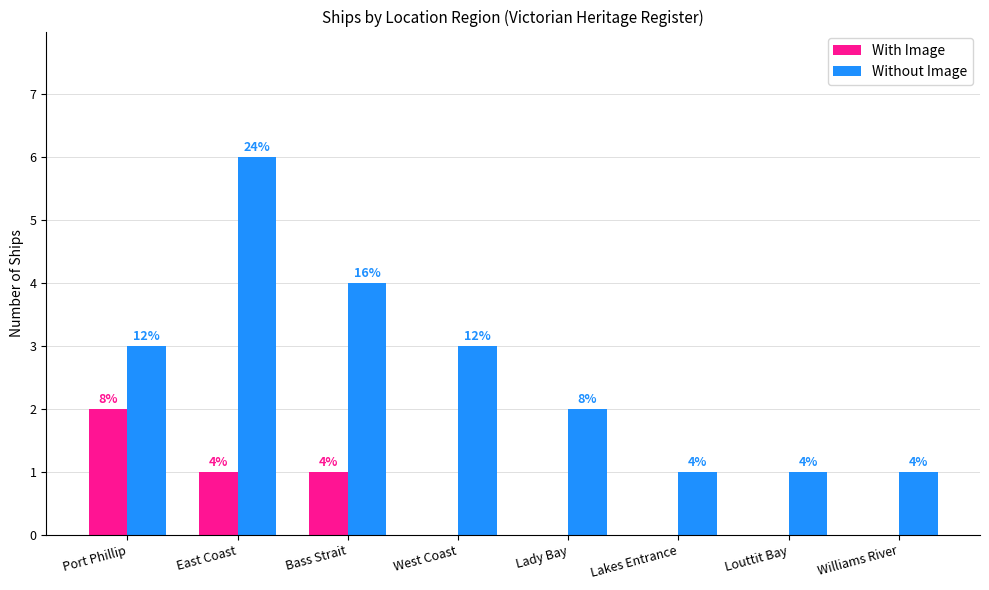

What is the sum of all Without Image values?

21